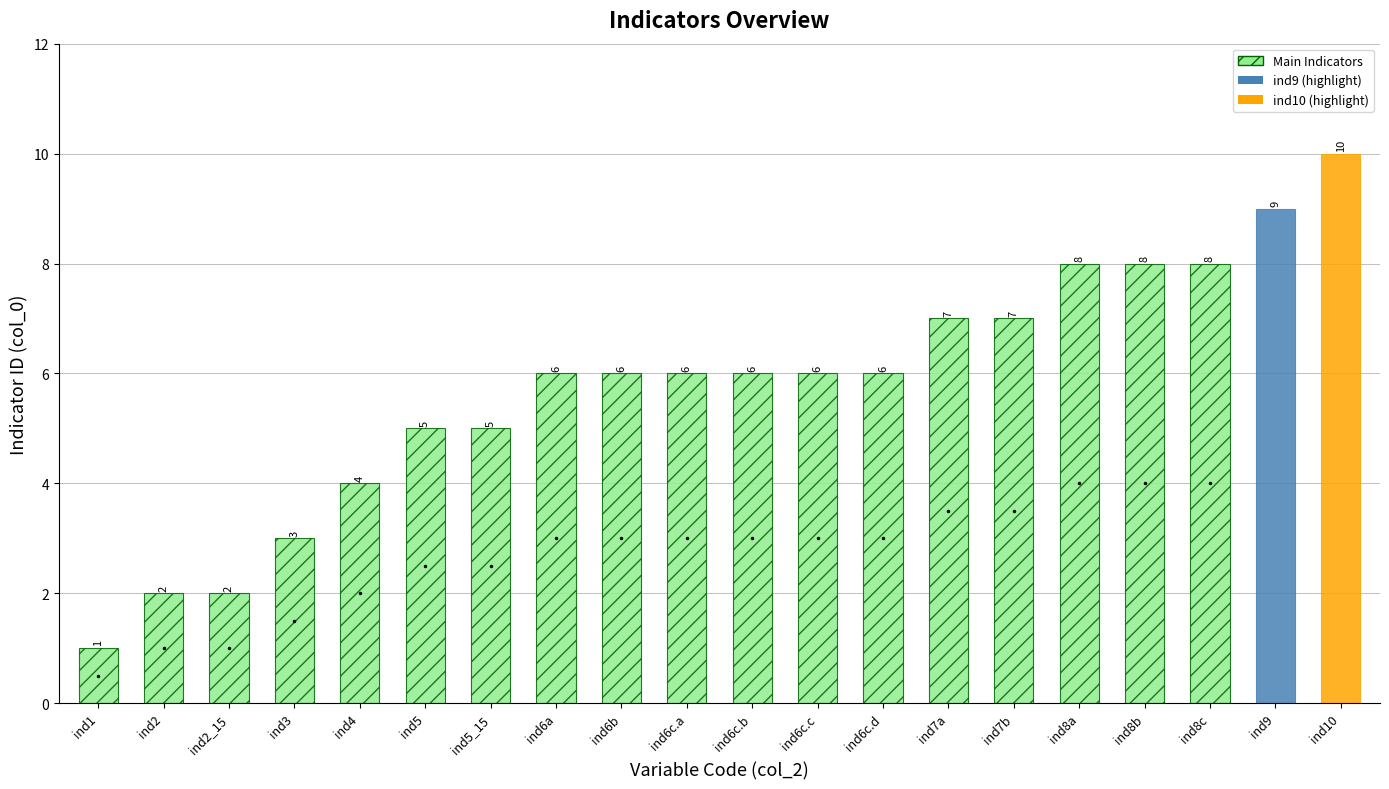

What is the approximate value at ind5?

5